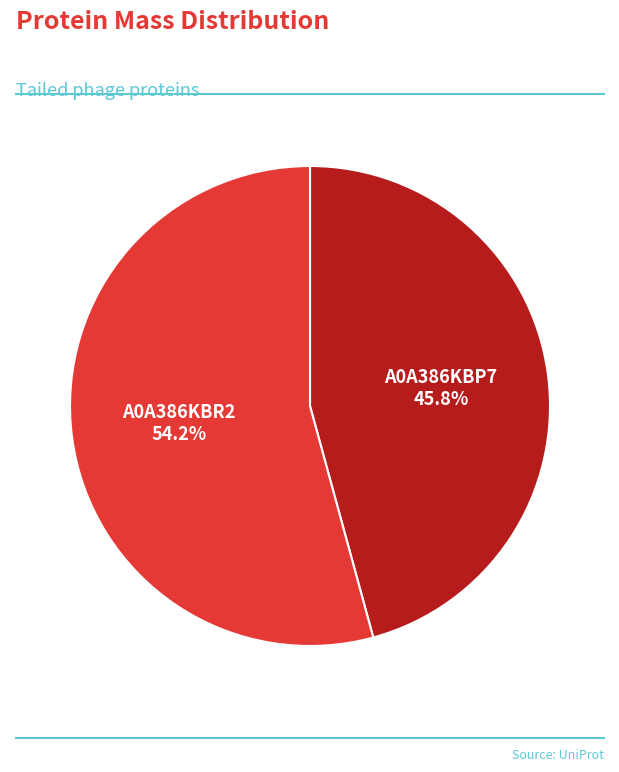

To the nearest percent, what is the average slice percentage?

50%